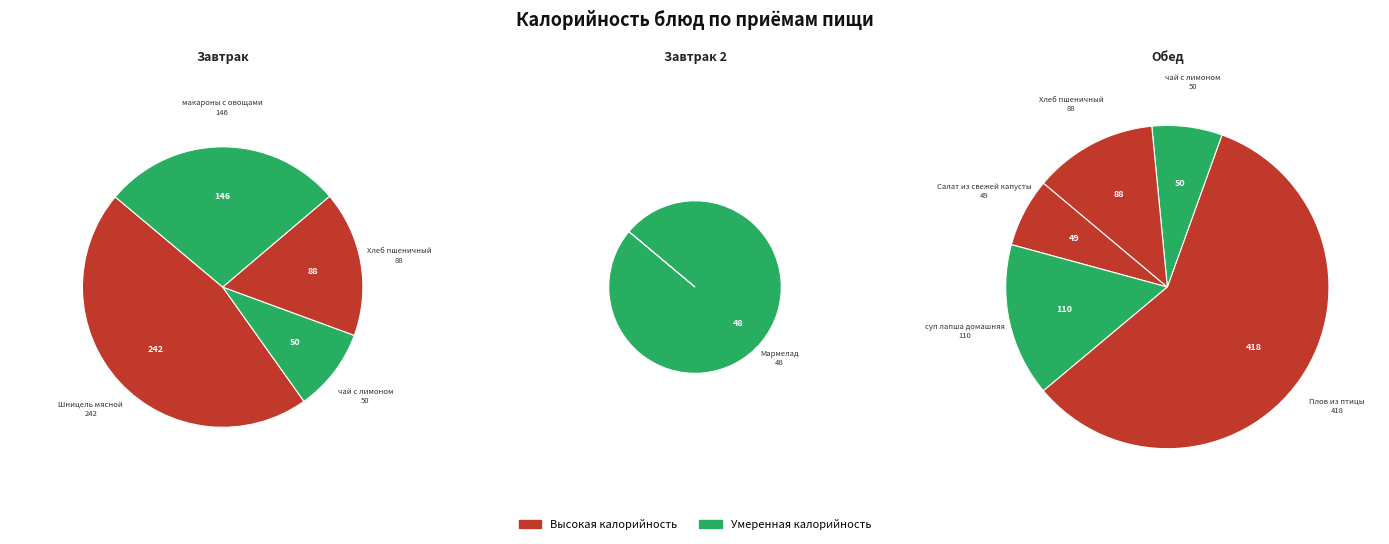

Is it true that Салат из свежей капусты is 1% of the pie?

False